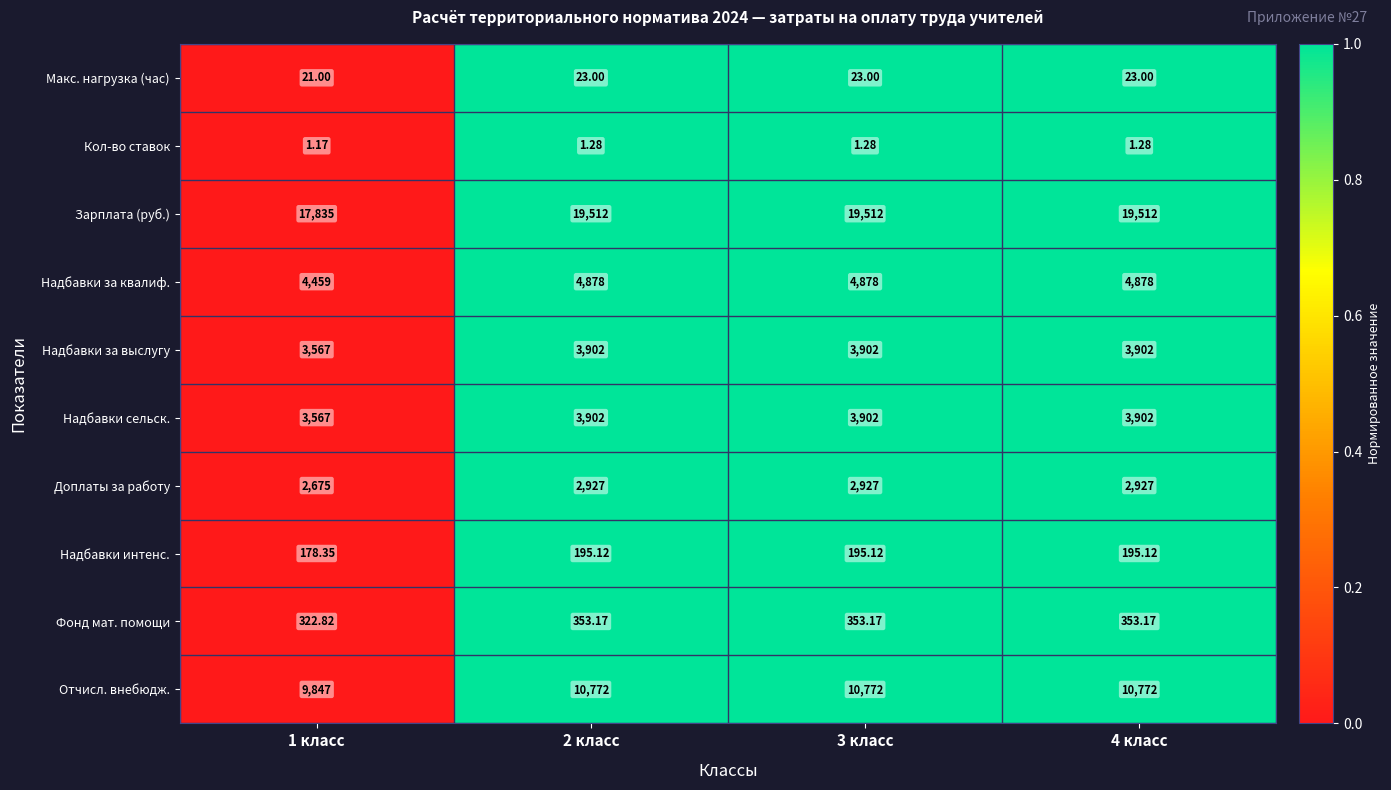

How many distinct data groups are displayed?

10